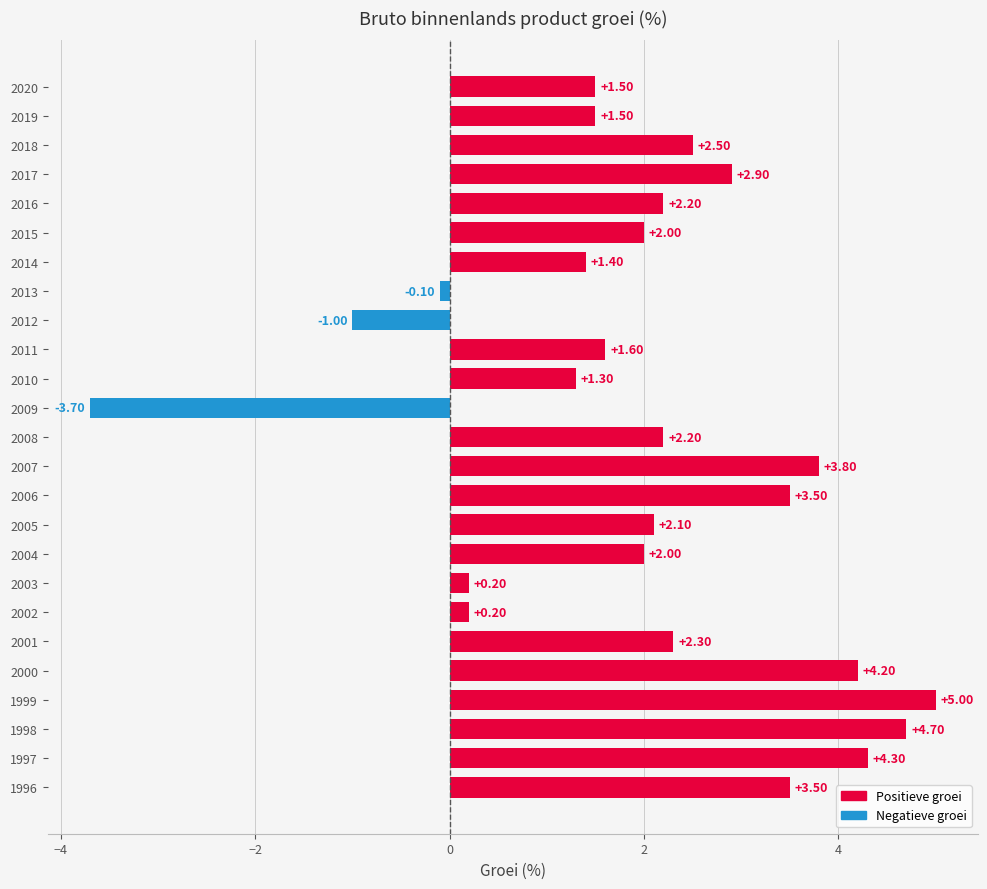

What is the difference between the second highest and minimum values?

8.4